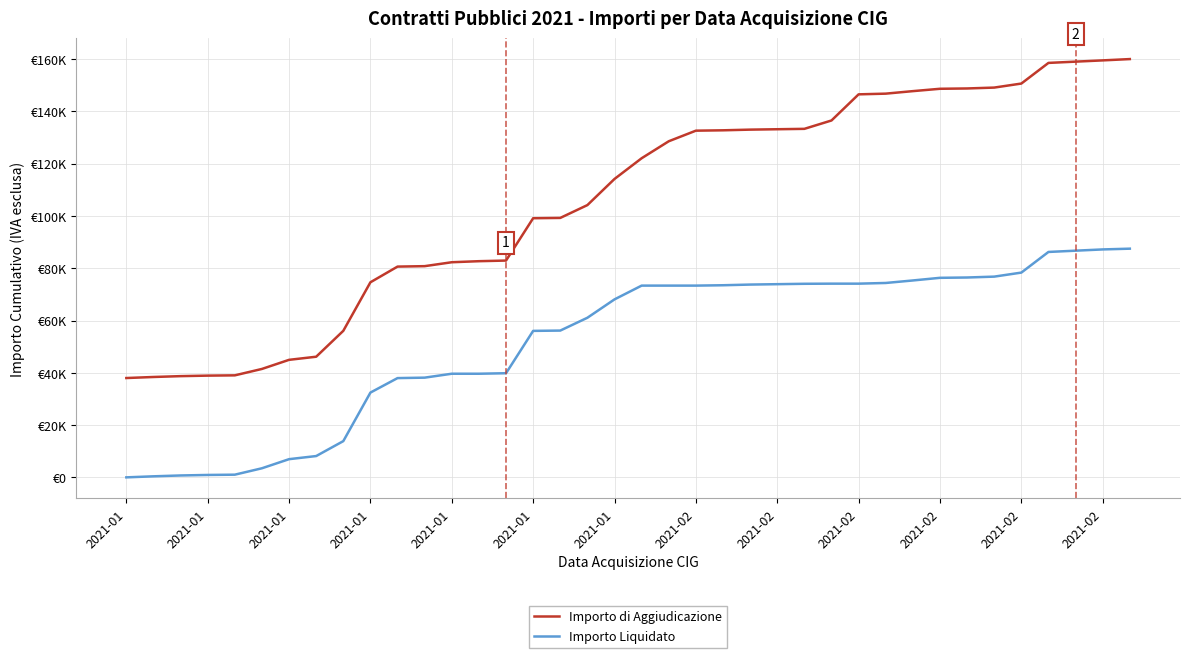

At which label does Importo di Aggiudicazione first exceed 122082?

19